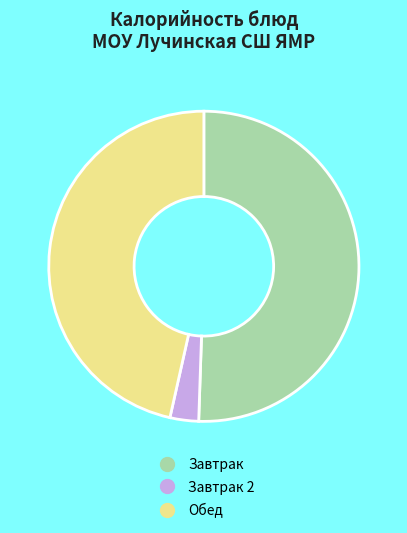

Is there any slice that represents more than half of the pie?

Yes